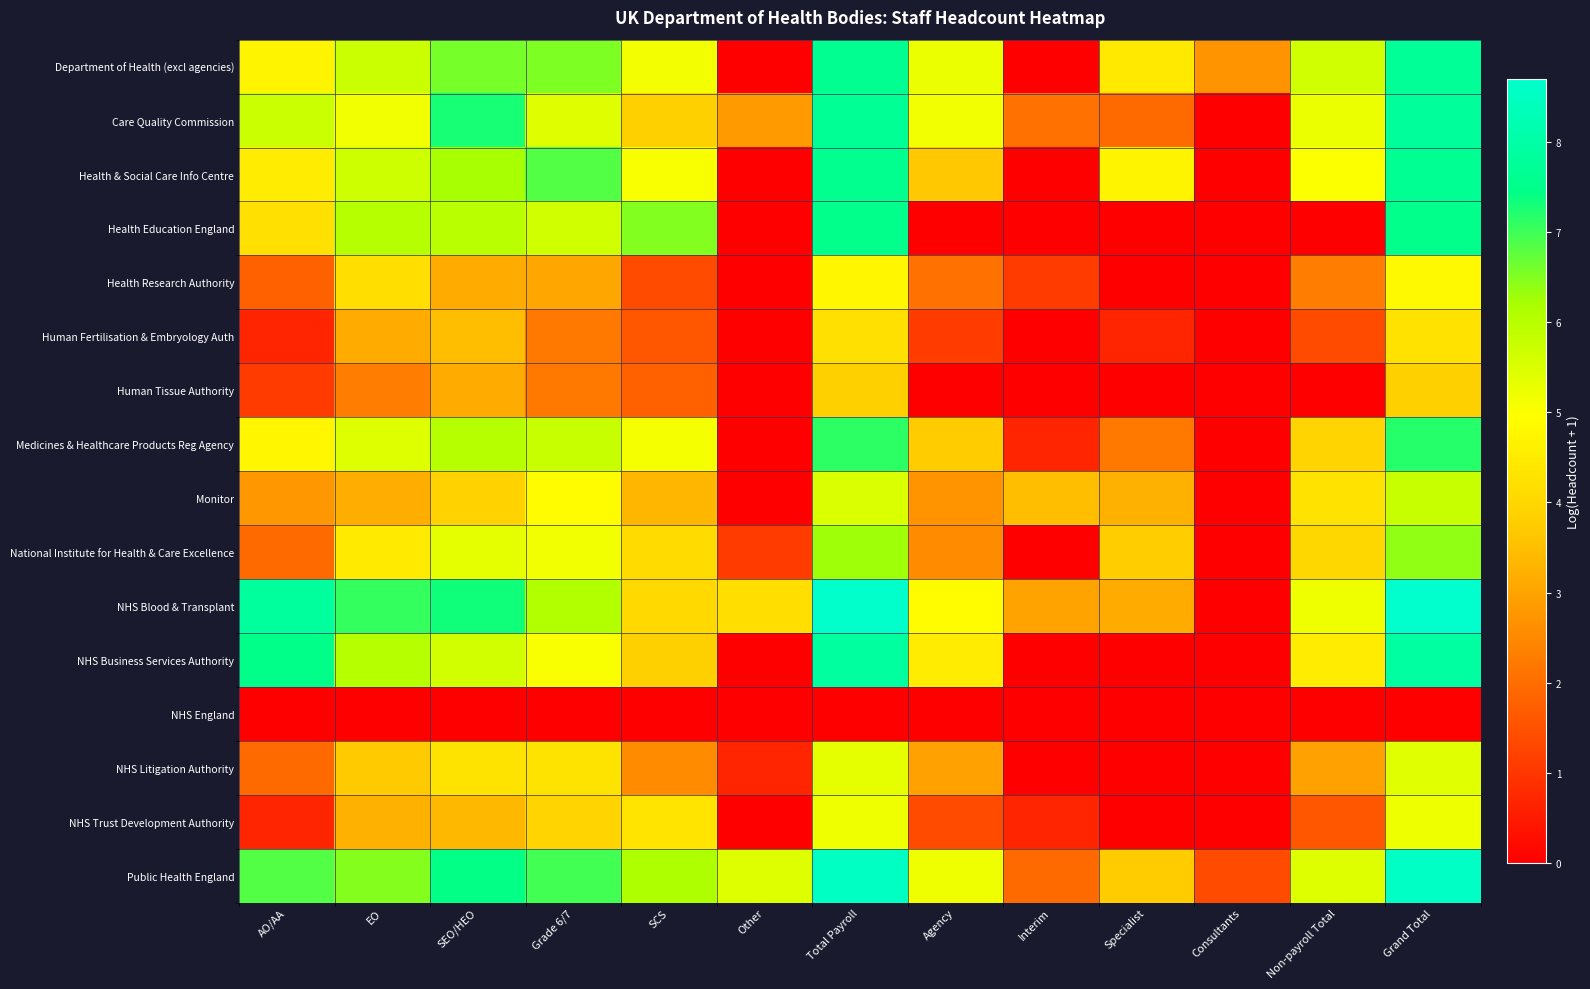

List the series in order of their peak value, lowest first.

NHS England, Human Tissue Authority, Human Fertilisation & Embryology Auth, Health Research Authority, NHS Trust Development Authority, NHS Litigation Authority, Monitor, National Institute for Health & Care Excellence, Medicines & Healthcare Products Reg Agency, Health Education England, Health & Social Care Info Centre, Department of Health (excl agencies), Care Quality Commission, NHS Business Services Authority, Public Health England, NHS Blood & Transplant